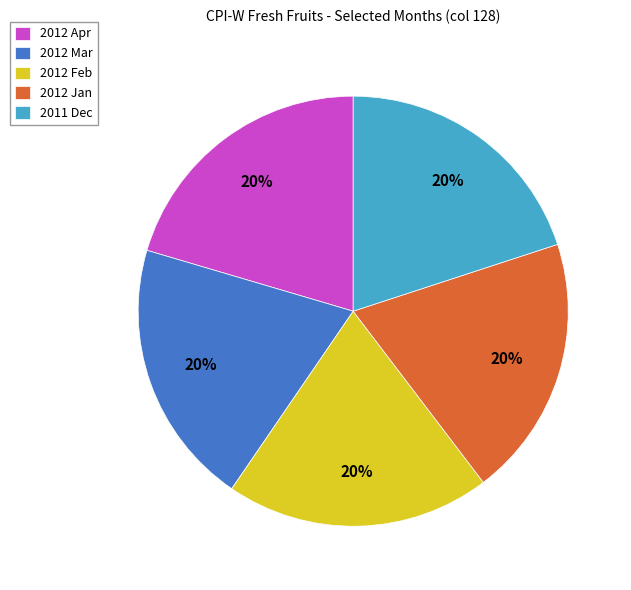

Does 2012 Apr represent more than half of the total?

No